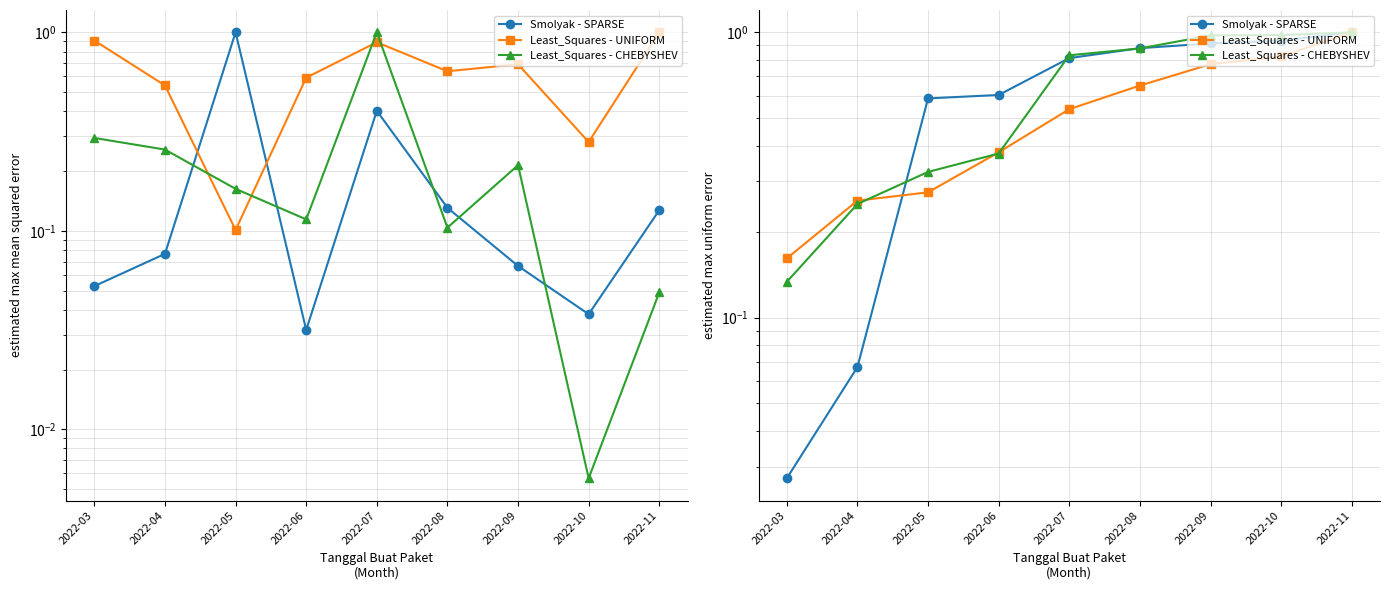

What is the maximum value for Smolyak - SPARSE?

1.0